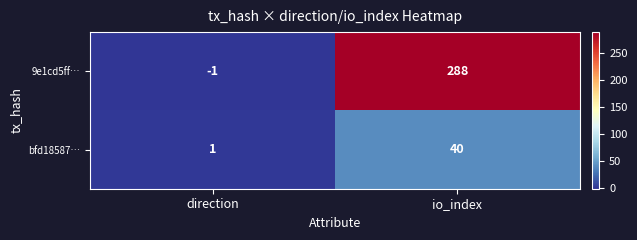

How many series are shown in this chart?

2